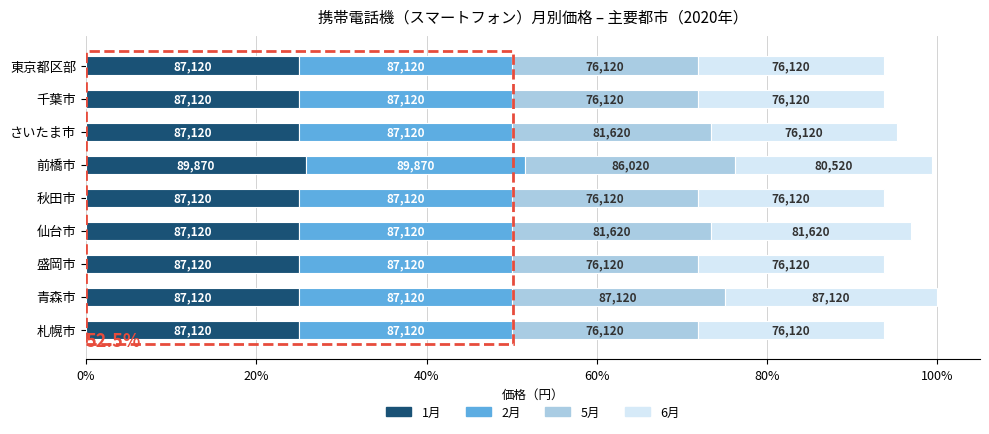

What are all the series names shown in the legend?

1月, 2月, 5月, 6月